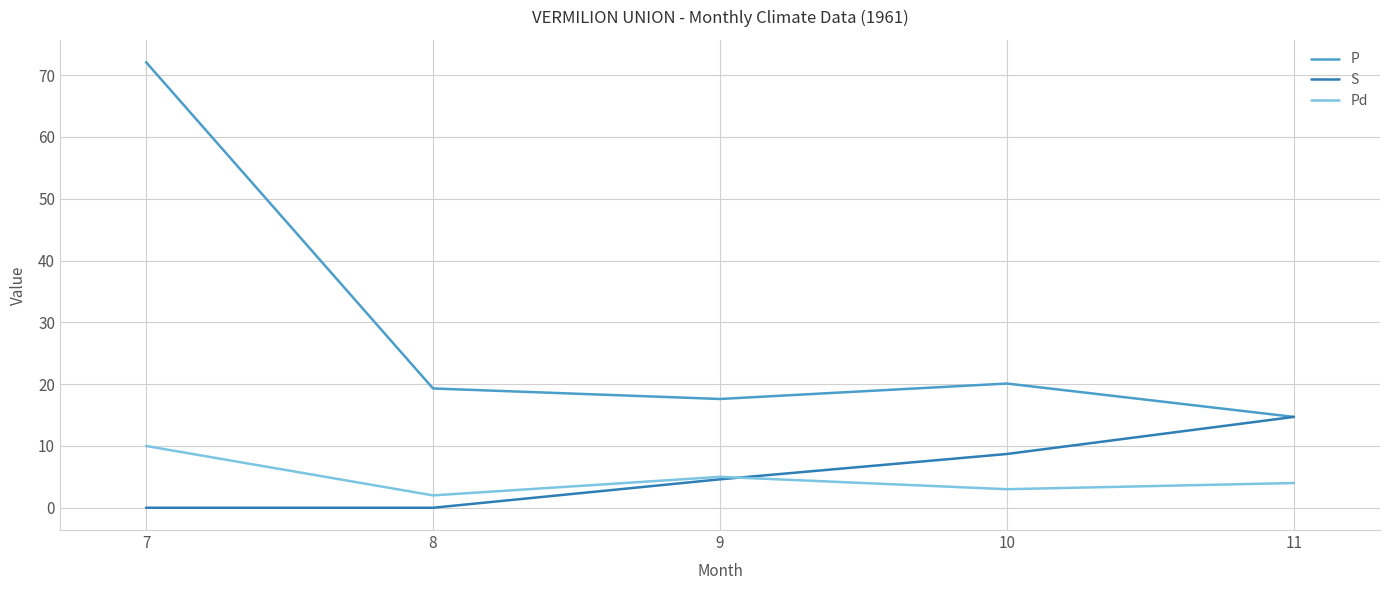

Reading left to right, list all the values displayed in this chart.

P: 7=72.1	8=19.3	9=17.6	10=20.1	11=14.7
S: 7=0.0	8=0.0	9=4.6	10=8.7	11=14.7
Pd: 7=10.0	8=2.0	9=5.0	10=3.0	11=4.0